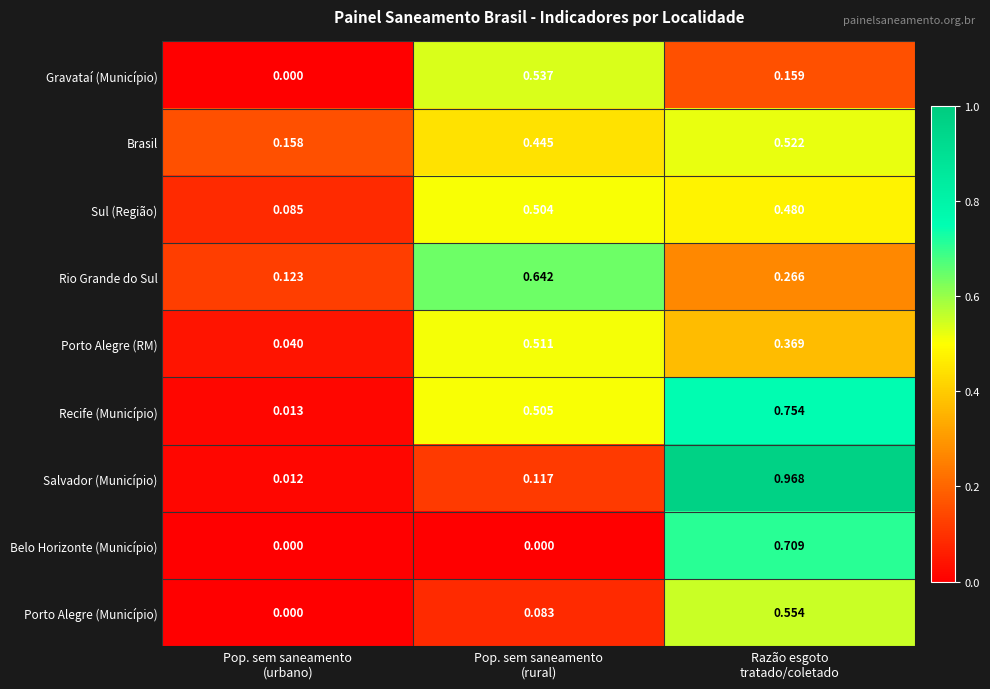

Which series has the largest range (max minus min)?

Salvador (Município)